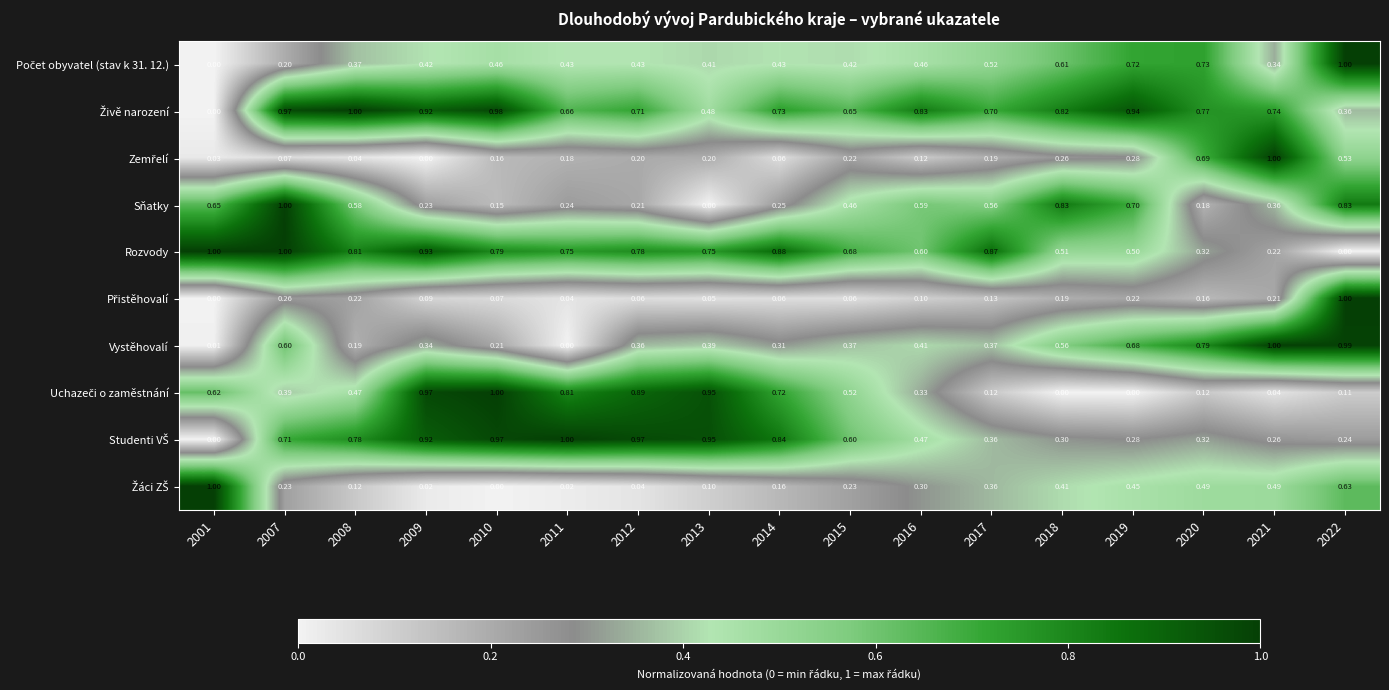

What is the total value across all series at 2012?

4.7